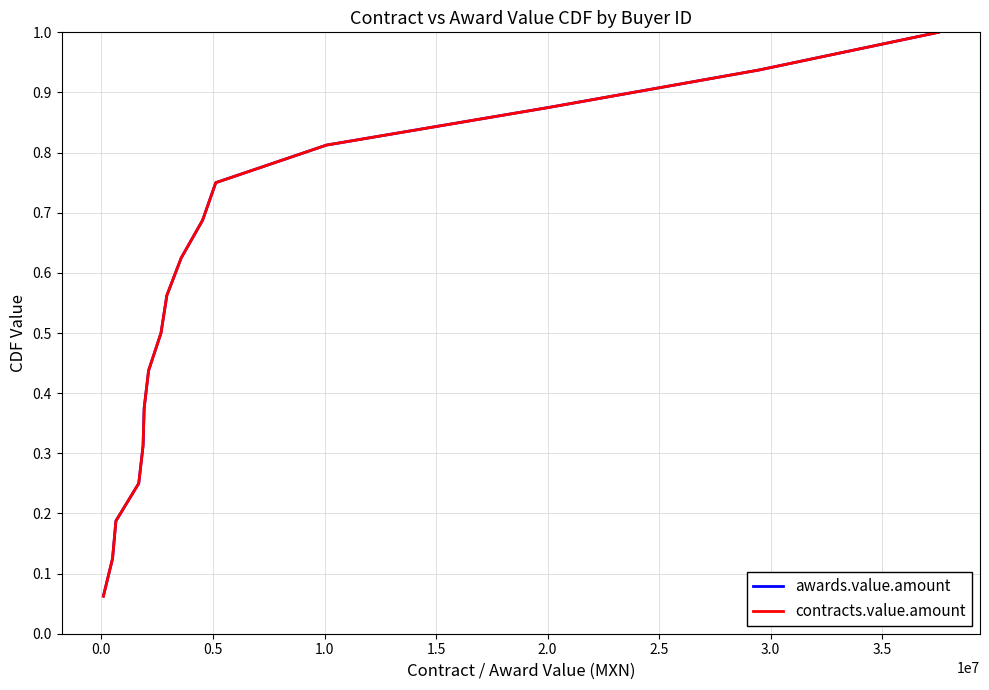

True or false: contracts.value.amount has more than 0 points higher than both neighbors.

False